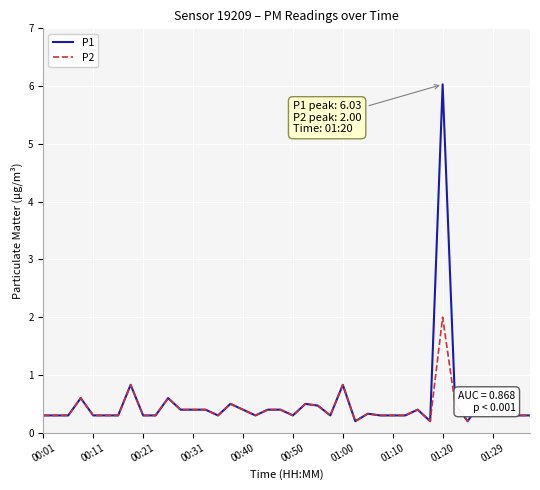

What is the maximum value for P2?

2.0